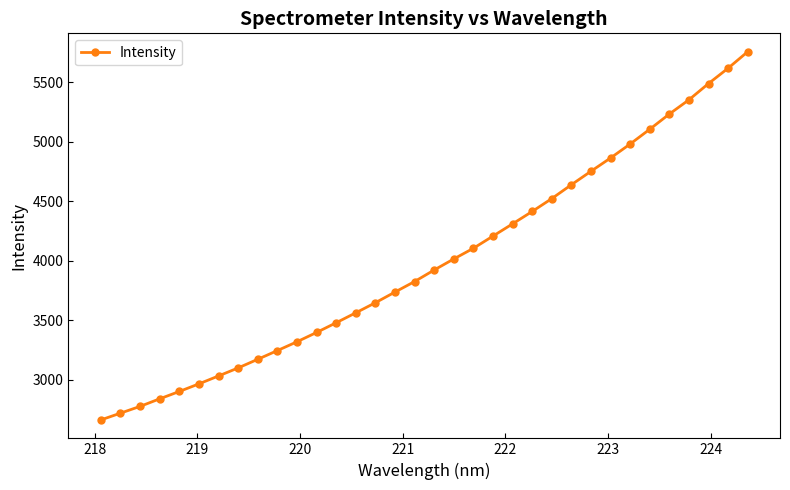

What is the minimum value shown in the chart?

2660.3